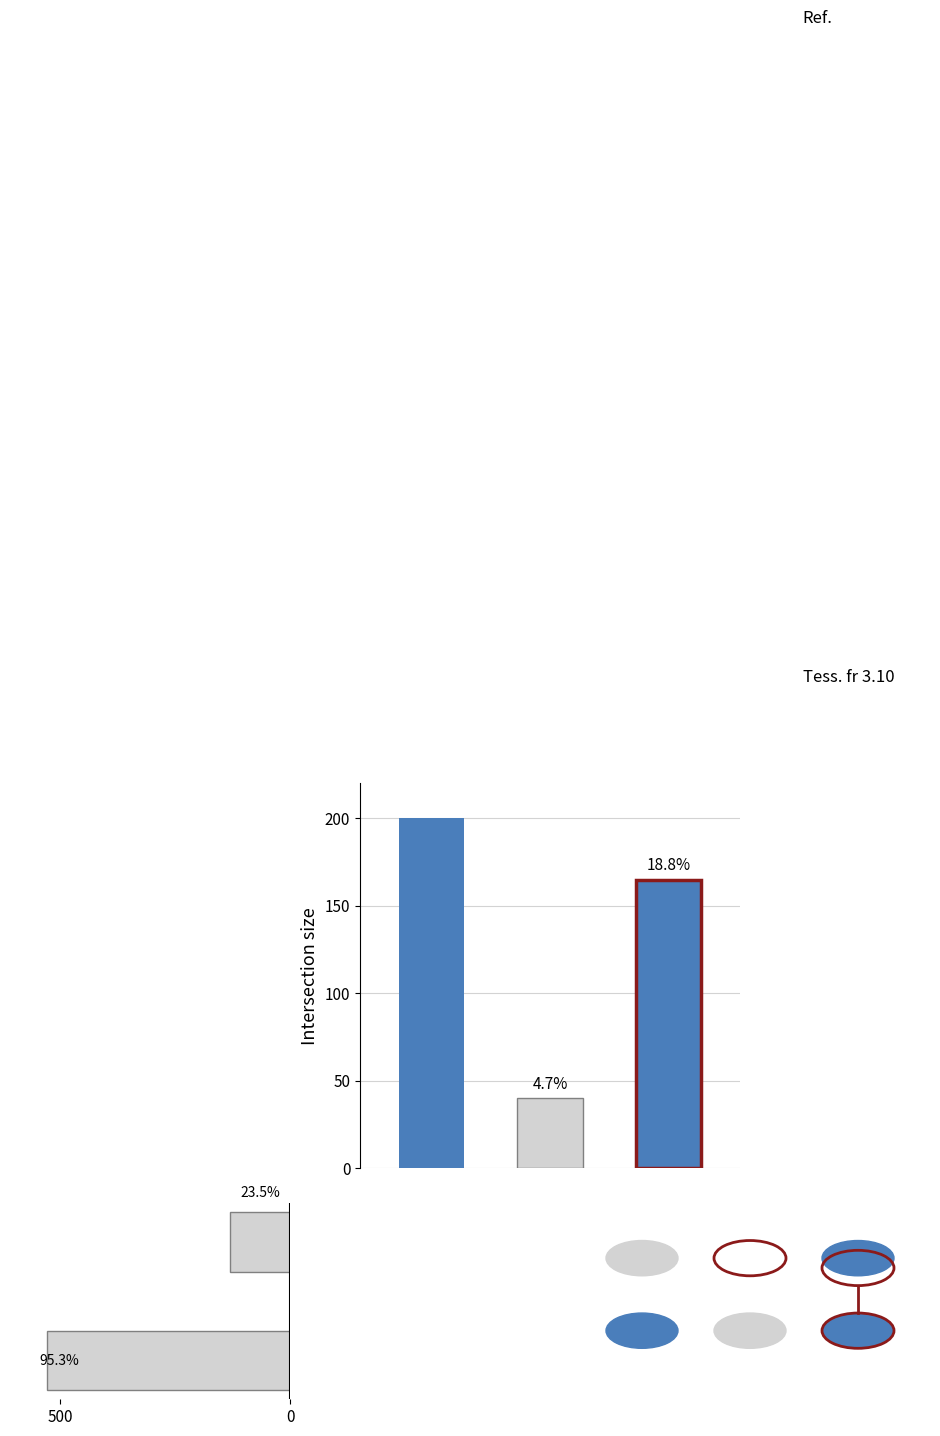

Is it true that the value at 0 is 130?

True